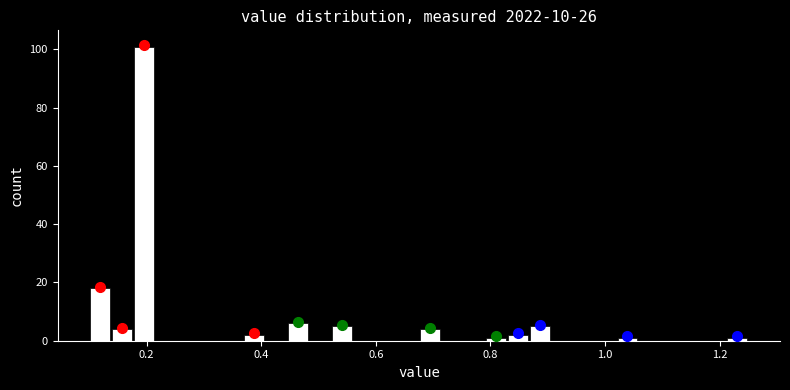

Around what value on the x-axis is the tallest bar? Give the approximate position of its centre, as read against the axis.

0.20